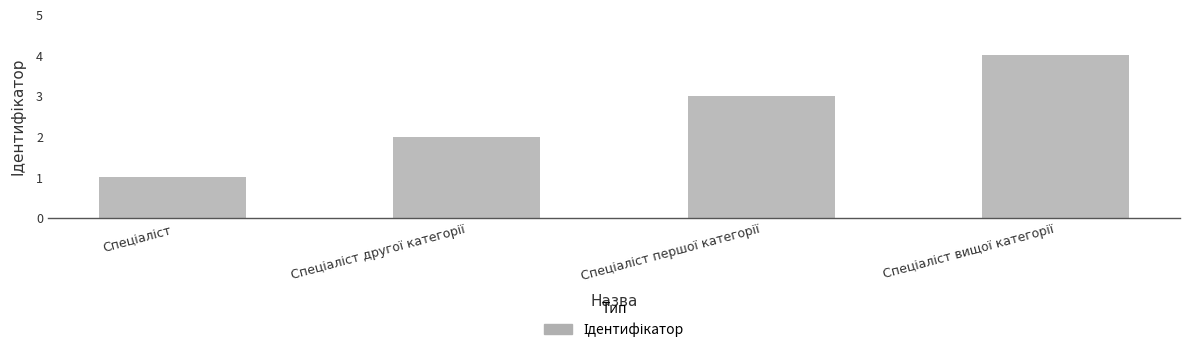

What is the sum of all values?

10